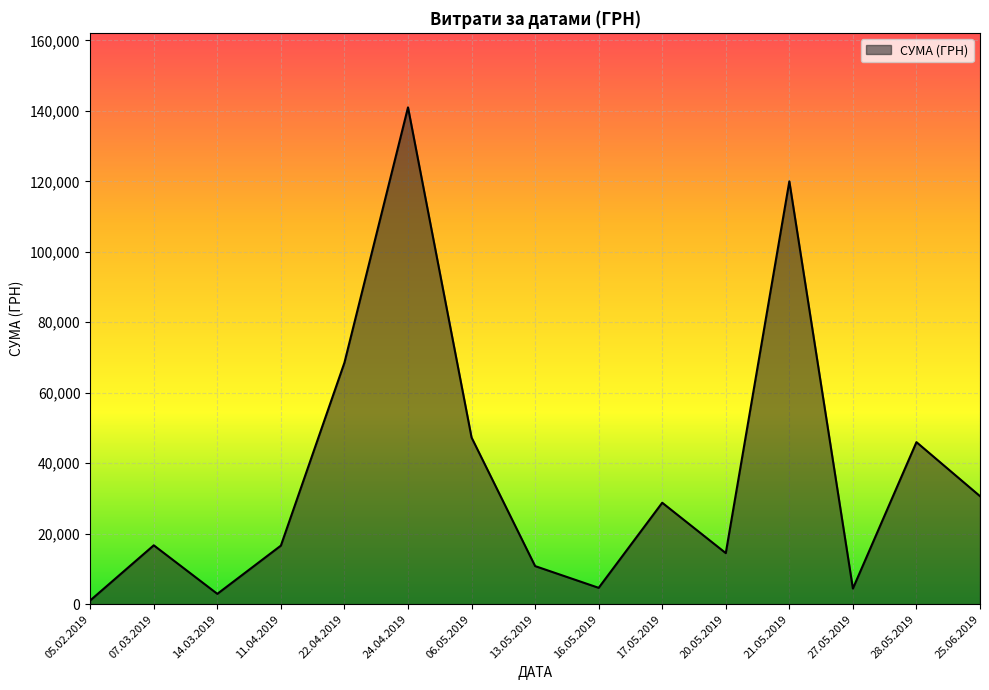

The value at 06.05.2019 is 47300.0. True or false?

True